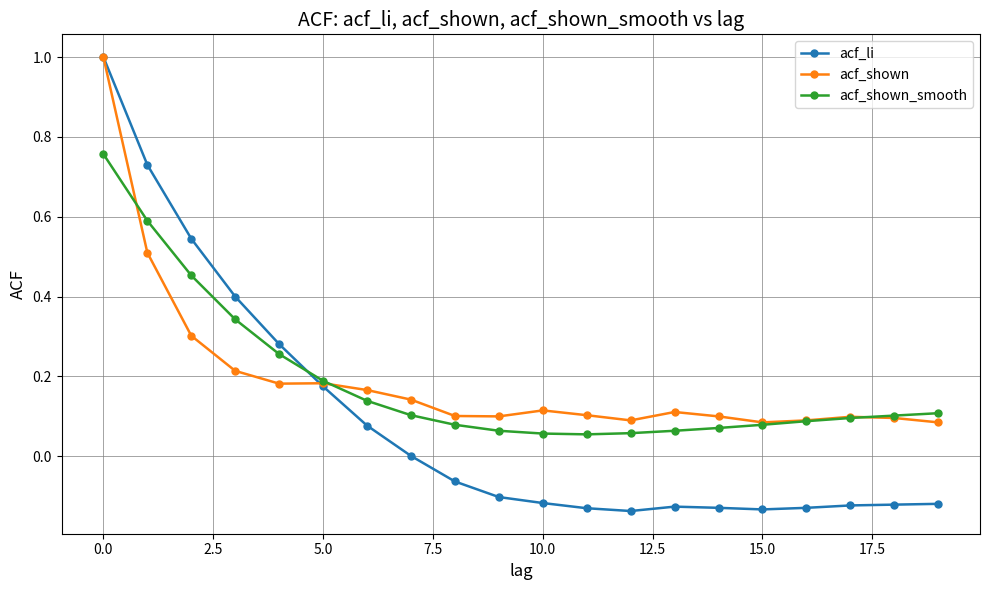

What is the greatest value displayed?

1.0